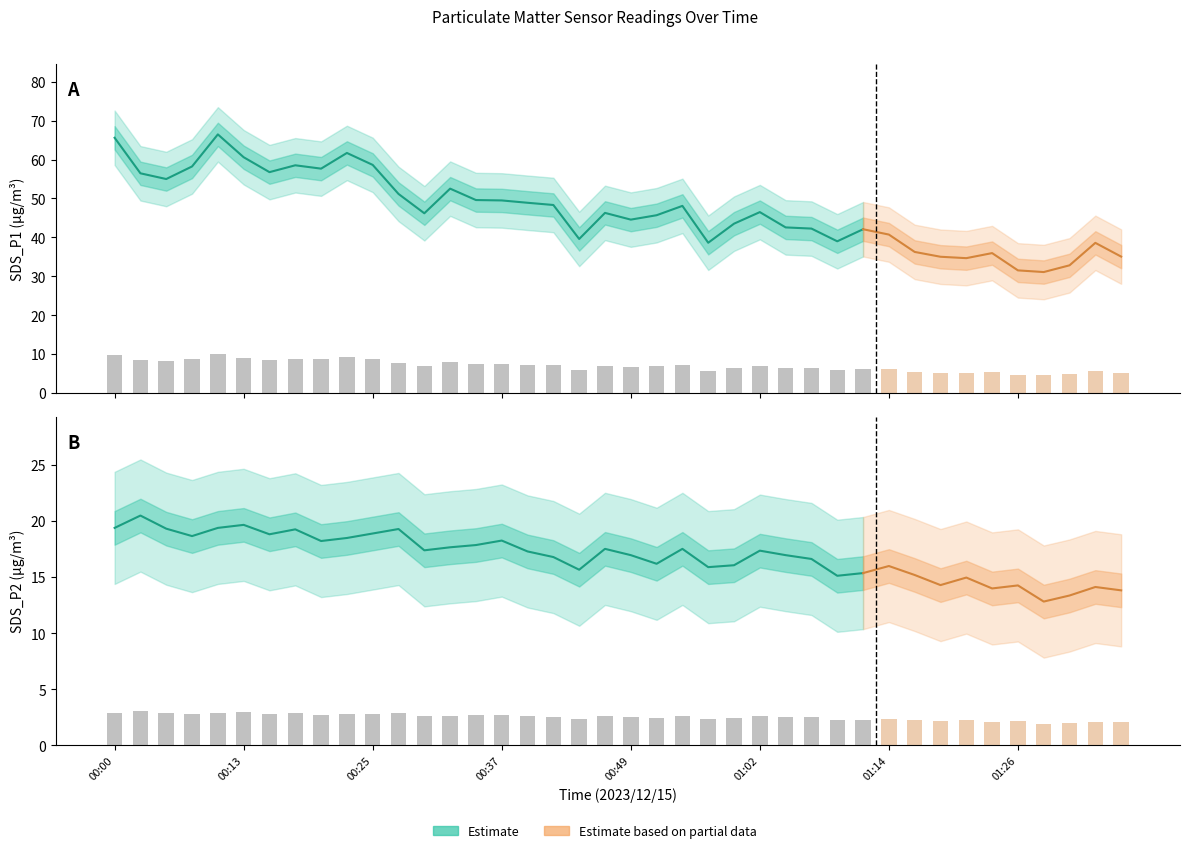

Rank the series at 00:40 from highest to lowest value.

SDS_P1_upper, SDS_P1, SDS_P1_lower, SDS_P2_upper, SDS_P2, SDS_P2_lower